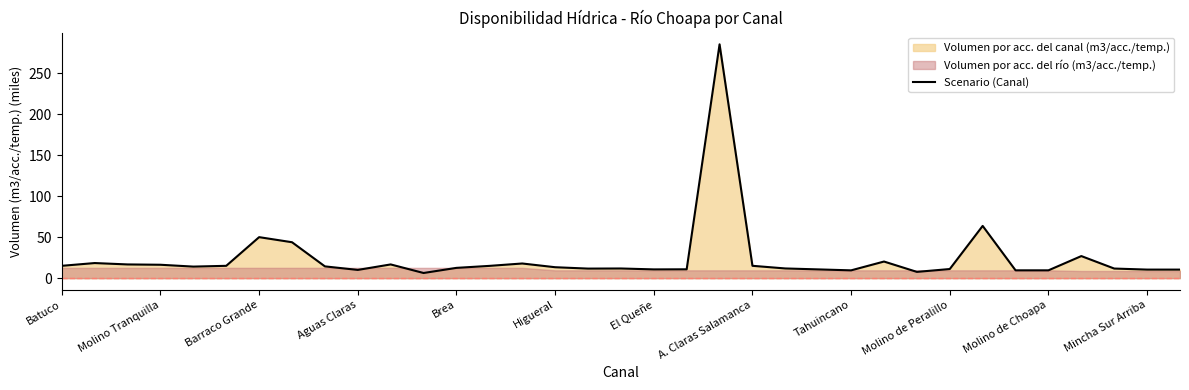

Reading left to right, what are all the values shown in this chart?

15.0	18.4	16.7	16.3	14.0	15.0	50.0	43.8	14.3	10.0	16.7	6.2	12.5	14.9	17.8	13.3	11.6	11.7	10.6	10.7	285.0	15.0	11.8	10.6	9.5	20.2	7.6	11.1	63.6	9.5	9.5	26.9	11.7	10.4	10.4